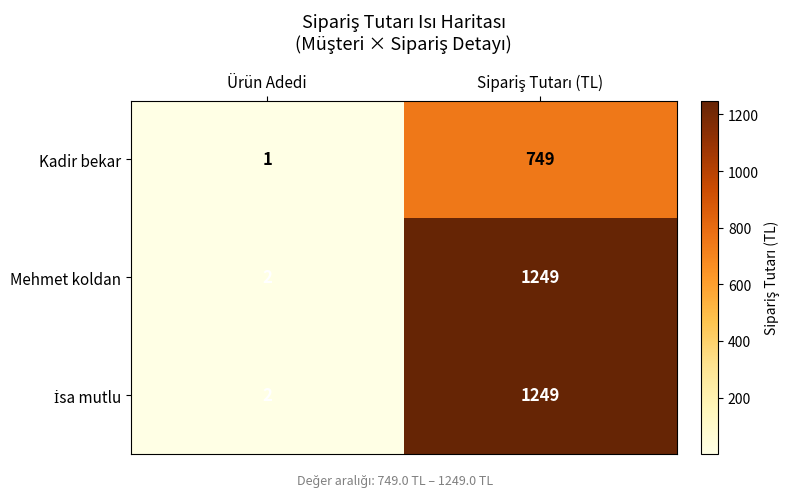

What is the average value of the Kadir bekar series?

375